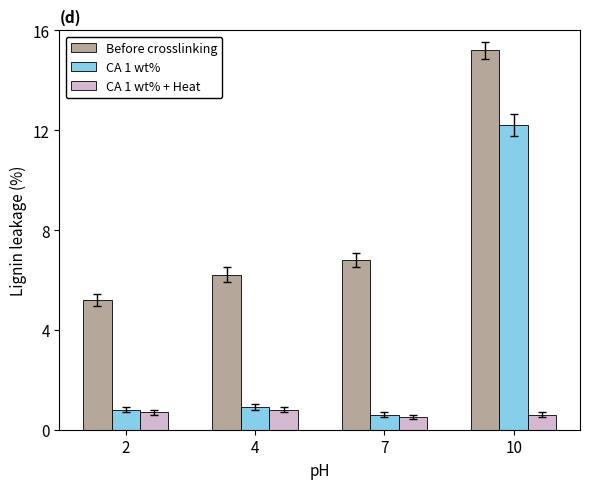

At which category is the sum across all series the highest?

10